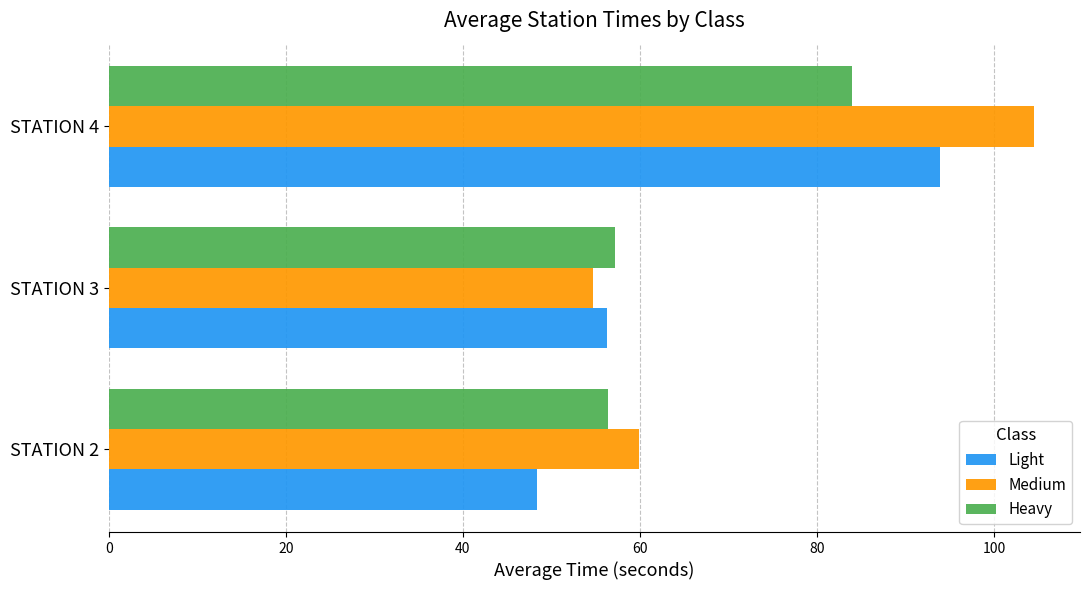

What is the sum of all Heavy values?

197.5